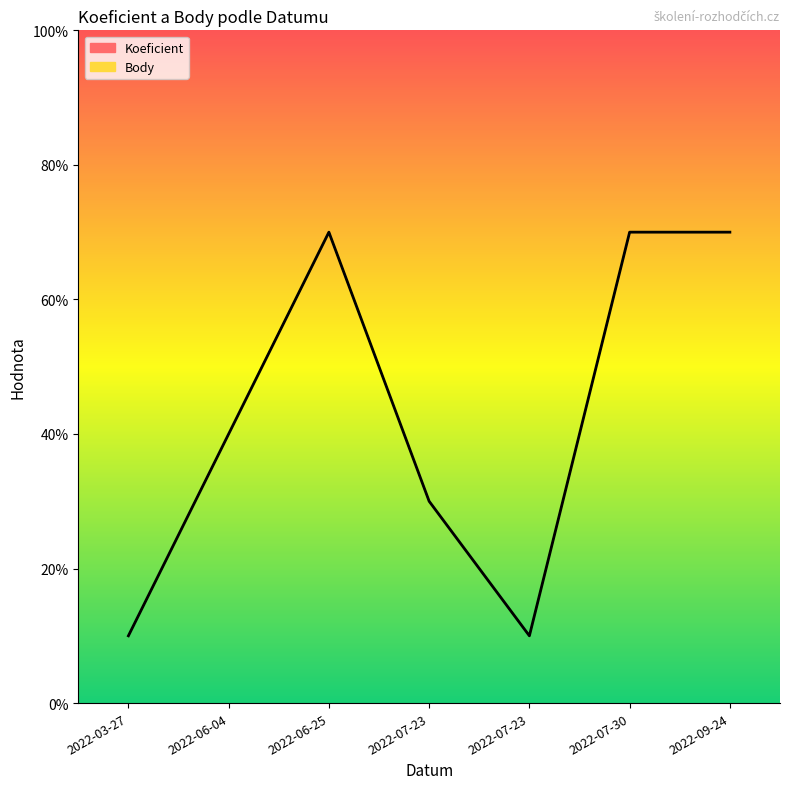

The value of Koeficient at 2022-03-27 is 1. True or false?

True